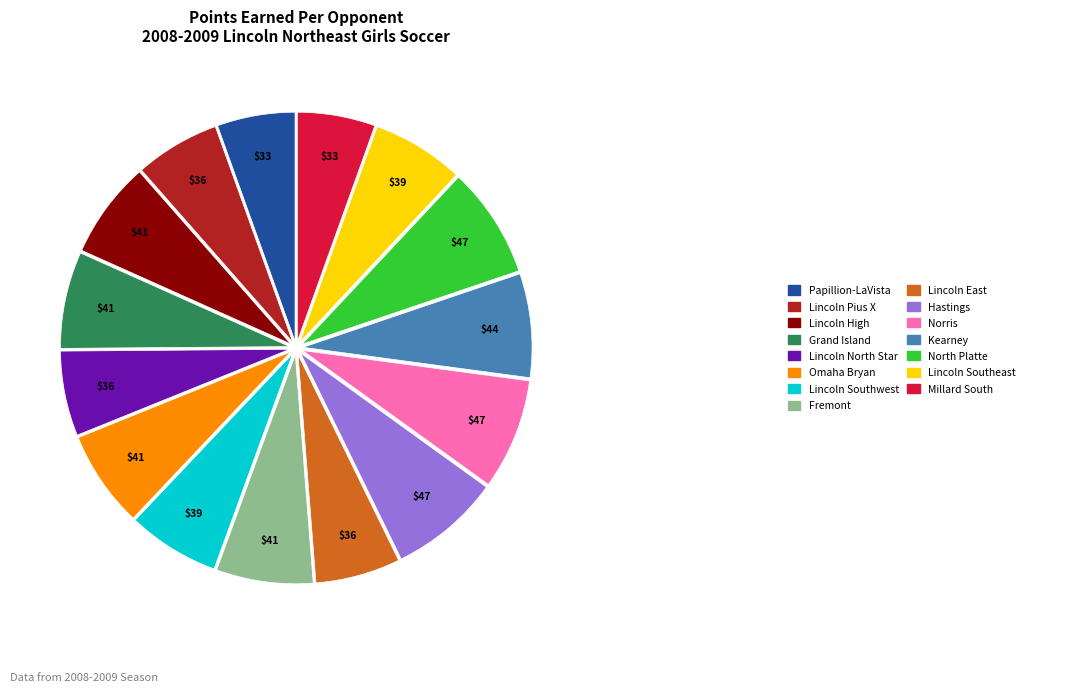

Is there any slice that represents more than half of the pie?

No